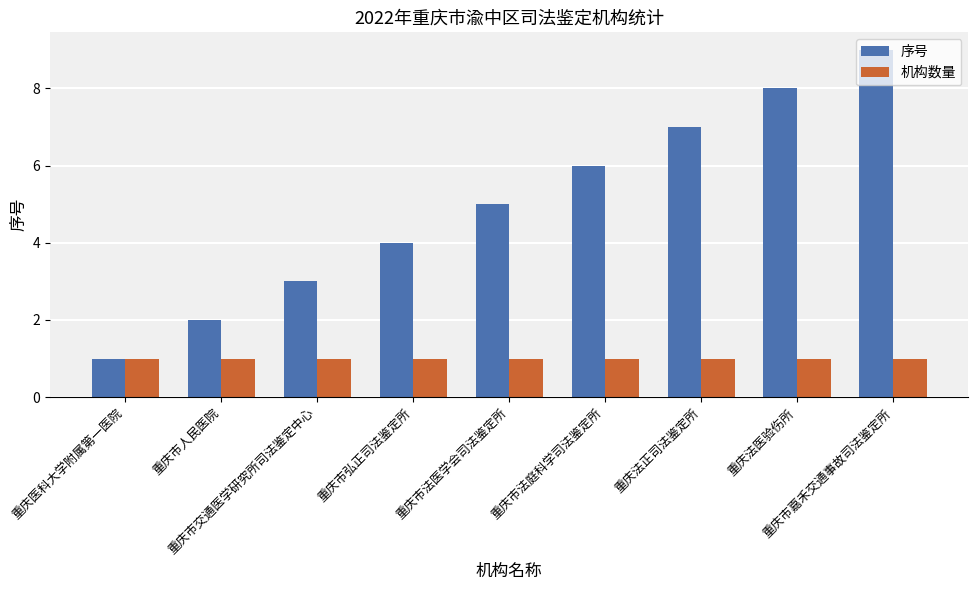

What is the maximum value shown in the chart?

9